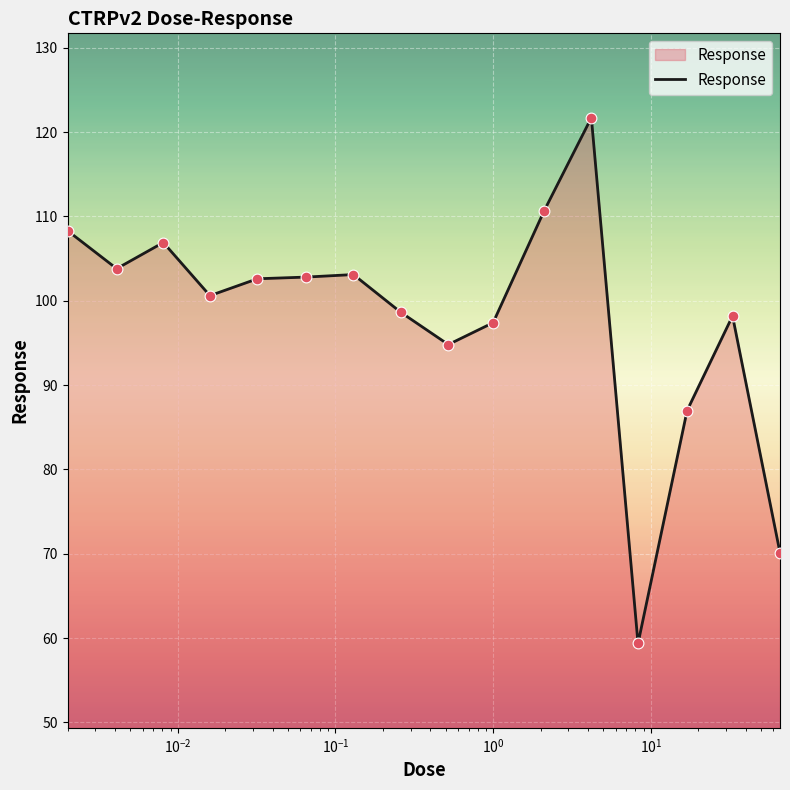

What is the smallest value displayed?

59.4